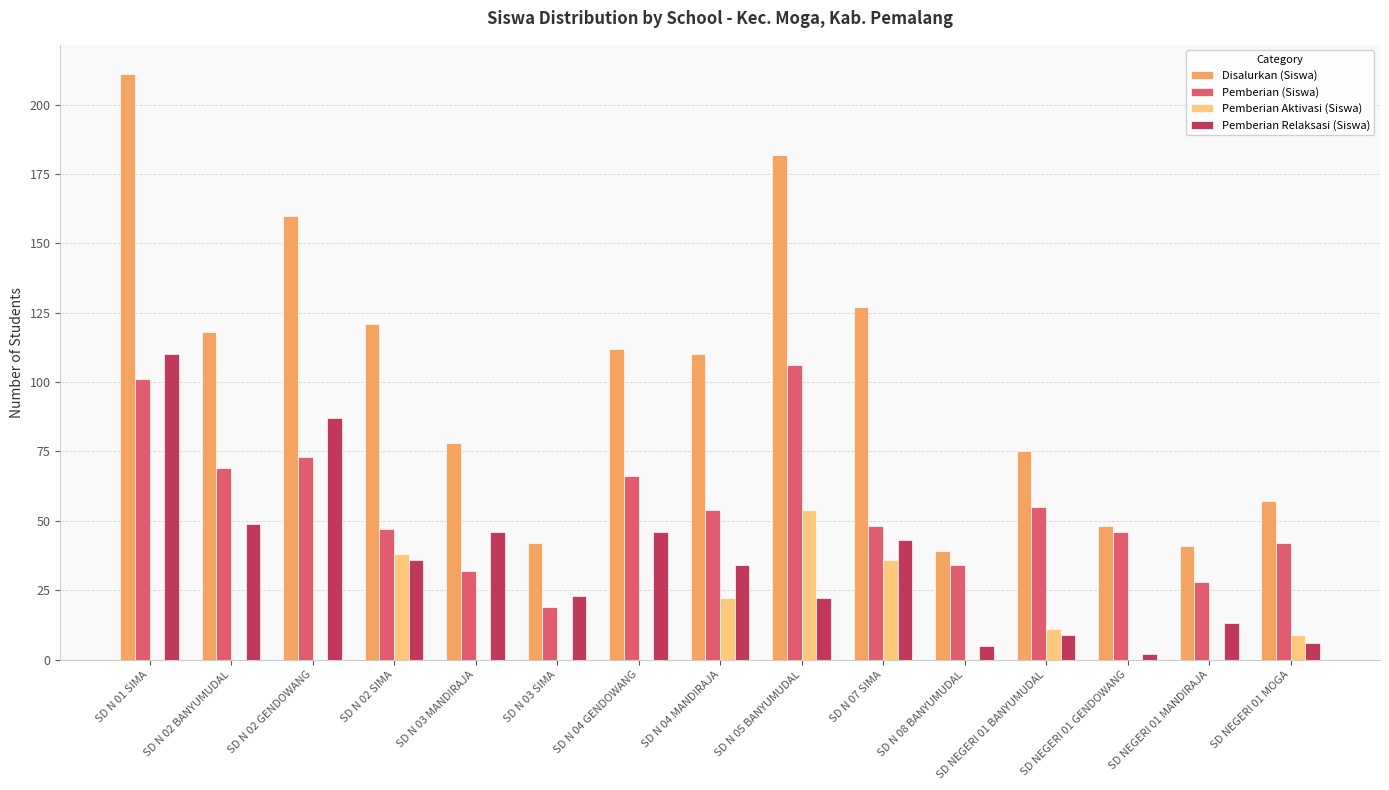

Is the value of Disalurkan (Siswa) at SD N 01 SIMA greater than the value of Pemberian (Siswa) at SD N 05 BANYUMUDAL?

Yes